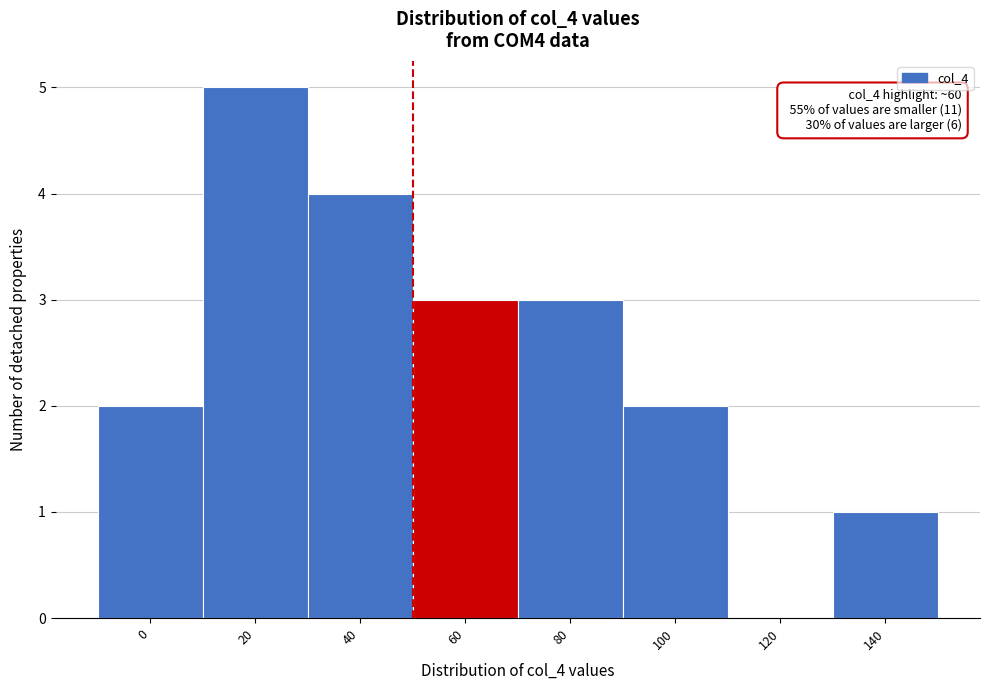

Reading left to right, what are all the values shown in this chart?

0=2	20=5	40=4	60=3	80=3	100=2	120=0	140=1